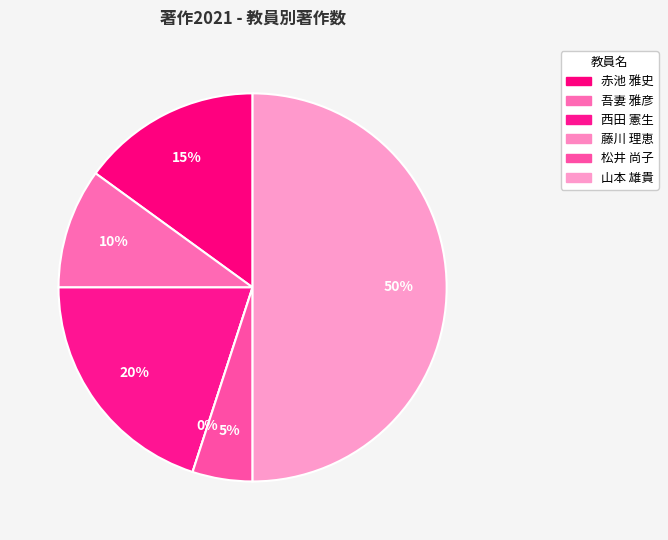

To the nearest percent, what is the difference between the 赤池 雅史 and 山本 雄貴 slice percentages?

35%